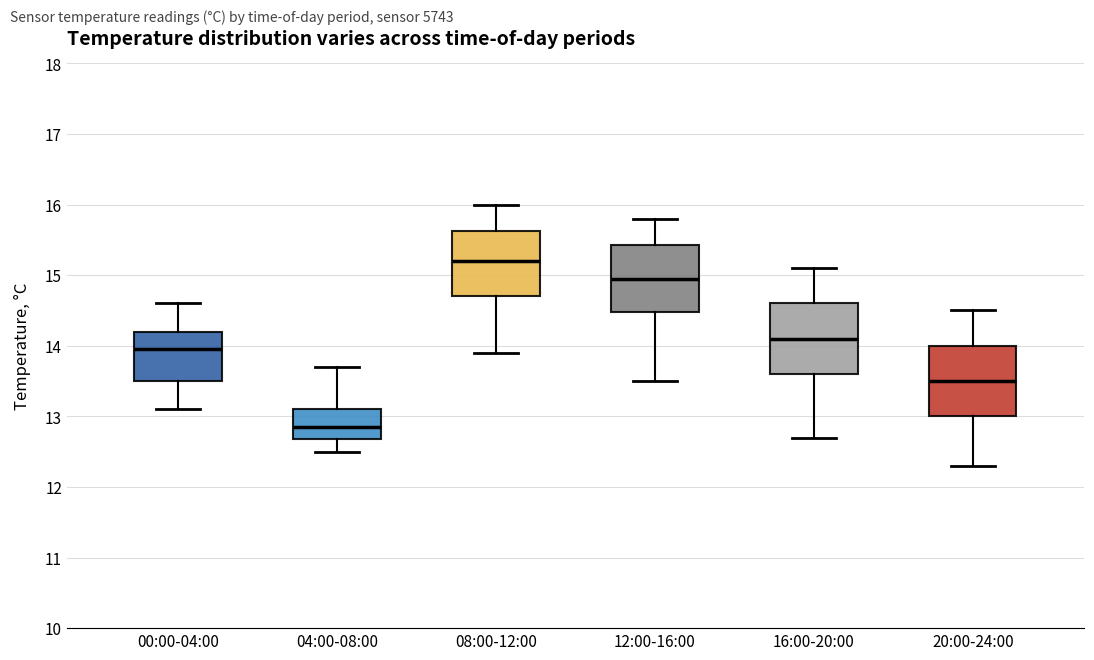

Reading left to right, read every box against the y-axis: the position of its median line, the range the box covers, and the ends of its whiskers. The values are not printed on the chart, so give them approximately, as read against the axis.

00:00-04:00: median 14.0, box 13.5 to 14.2, whiskers 13.1 to 14.6
04:00-08:00: median 12.9, box 12.7 to 13.1, whiskers 12.5 to 13.7
08:00-12:00: median 15.2, box 14.7 to 15.6, whiskers 13.9 to 16.0
12:00-16:00: median 15.0, box 14.5 to 15.4, whiskers 13.5 to 15.8
16:00-20:00: median 14.1, box 13.6 to 14.6, whiskers 12.7 to 15.1
20:00-24:00: median 13.5, box 13.0 to 14.0, whiskers 12.3 to 14.5